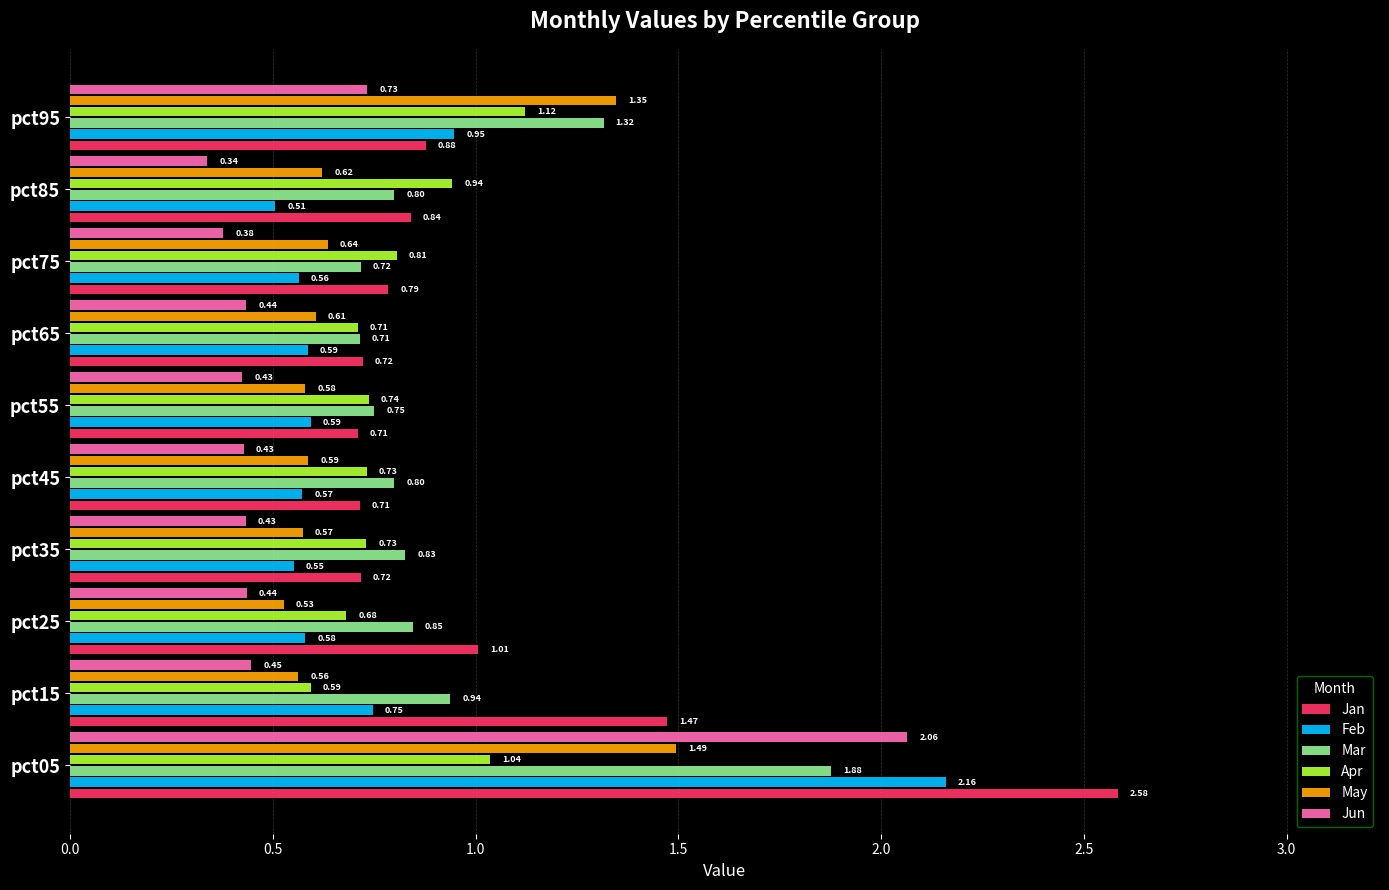

What are all the series names shown in the legend?

Jan, Feb, Mar, Apr, May, Jun